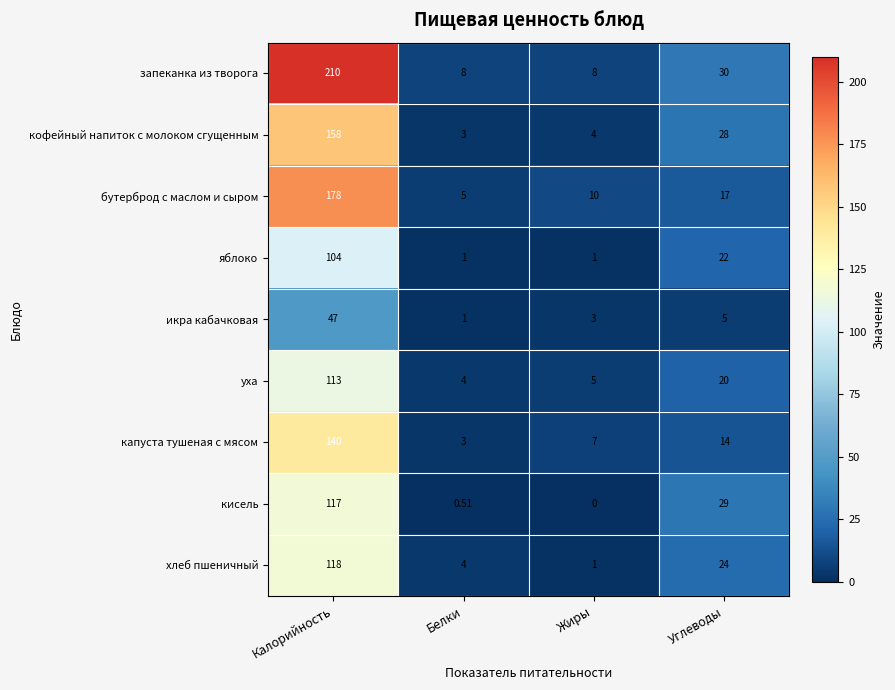

Where does the кофейный напиток с молоком сгущенным series first go above 28?

Калорийность